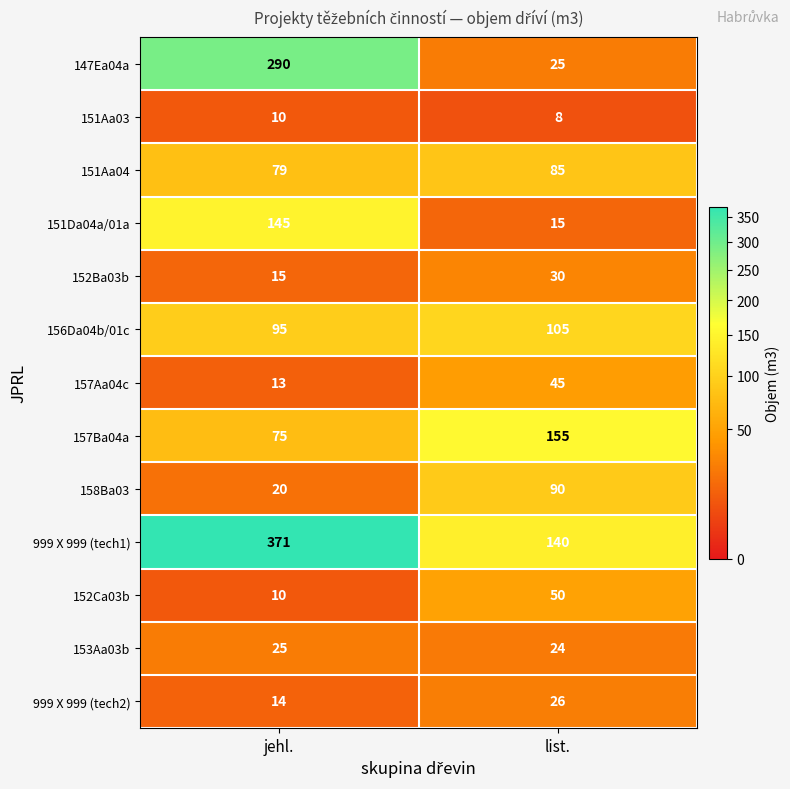

True or false: 147Ea04a has a value of 431 at jehl..

False